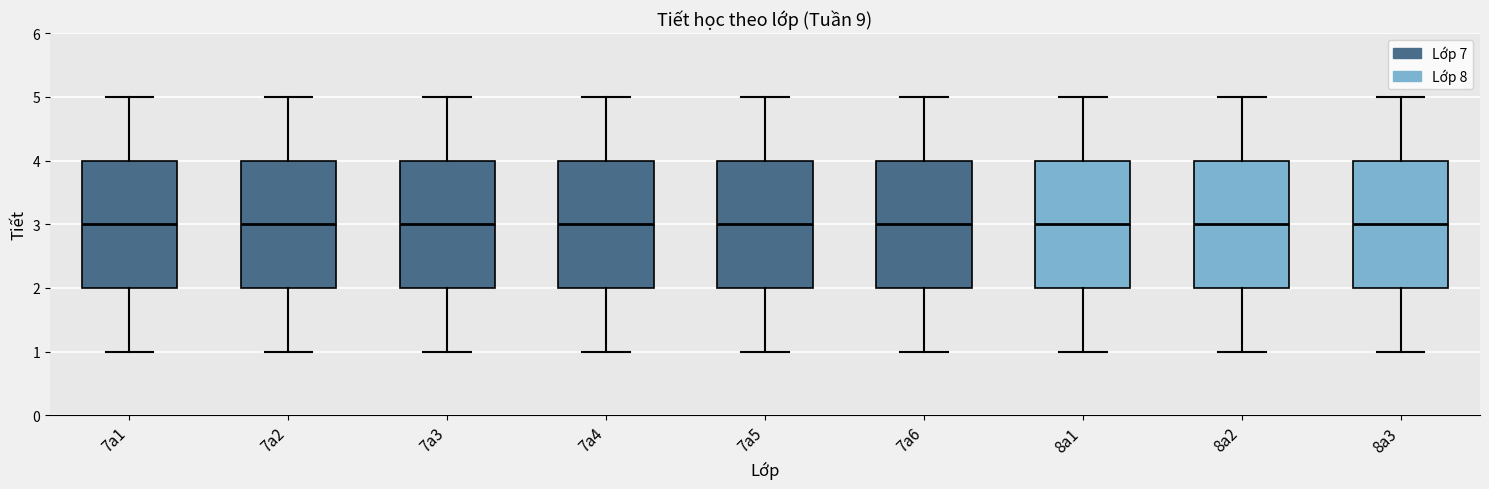

Reading left to right, read every box against the y-axis: the position of its median line, the range the box covers, and the ends of its whiskers. The values are not printed on the chart, so give them approximately, as read against the axis.

7a1: median 3, box 2 to 4, whiskers 1 to 5
7a2: median 3, box 2 to 4, whiskers 1 to 5
7a3: median 3, box 2 to 4, whiskers 1 to 5
7a4: median 3, box 2 to 4, whiskers 1 to 5
7a5: median 3, box 2 to 4, whiskers 1 to 5
7a6: median 3, box 2 to 4, whiskers 1 to 5
8a1: median 3, box 2 to 4, whiskers 1 to 5
8a2: median 3, box 2 to 4, whiskers 1 to 5
8a3: median 3, box 2 to 4, whiskers 1 to 5